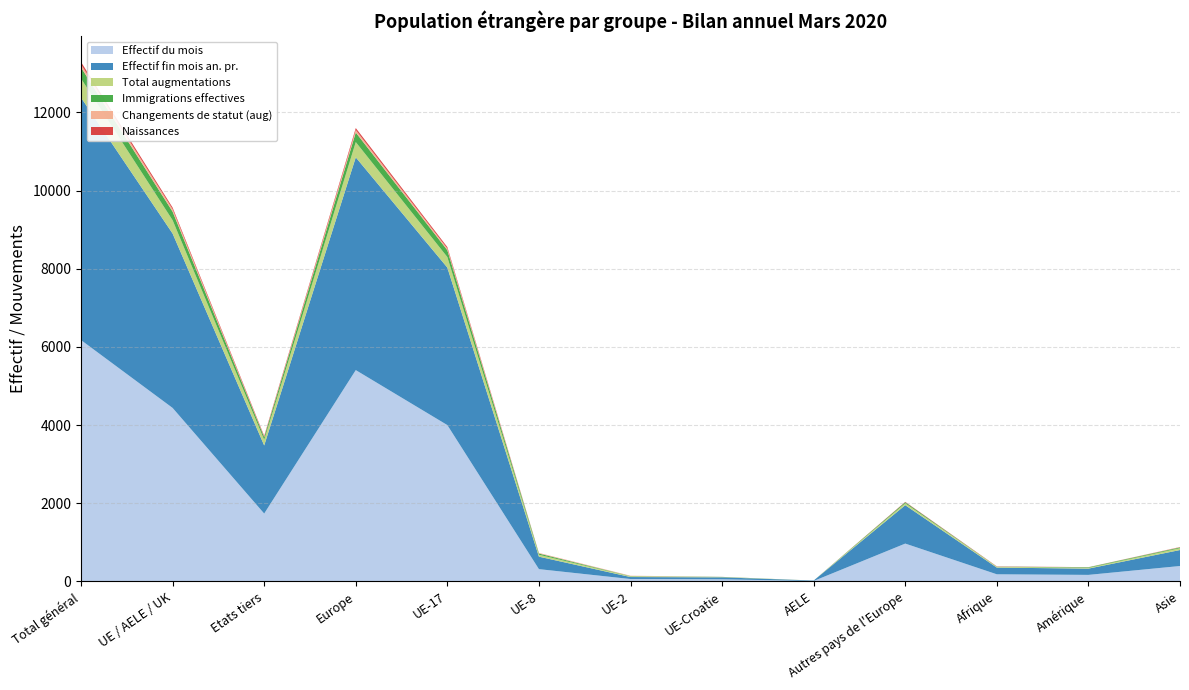

Reading right to left, extract all data points from this chart.

Effectif du mois: Asie=394	Amérique=167	Afrique=182	Autres pays de l'Europe=968	AELE=11	UE-Croatie=53	UE-2=61	UE-8=314	UE-17=4000	Europe=5407	Etats tiers=1736	UE / AELE / UK=4439	Total général=6175
Effectif fin mois an. pr.: Asie=409	Amérique=160	Afrique=171	Autres pays de l'Europe=982	AELE=11	UE-Croatie=51	UE-2=51	UE-8=319	UE-17=4030	Europe=5444	Etats tiers=1743	UE / AELE / UK=4462	Total général=6205
Total augmentations: Asie=47	Amérique=19	Afrique=23	Autres pays de l'Europe=49	AELE=0	UE-Croatie=6	UE-2=17	UE-8=49	UE-17=270	Europe=391	Etats tiers=145	UE / AELE / UK=342	Total général=487
Immigrations effectives: Asie=20	Amérique=15	Afrique=2	Autres pays de l'Europe=27	AELE=0	UE-Croatie=5	UE-2=7	UE-8=31	UE-17=175	Europe=245	Etats tiers=66	UE / AELE / UK=218	Total général=284
Changements de statut (aug): Asie=5	Amérique=3	Afrique=1	Autres pays de l'Europe=0	AELE=0	UE-Croatie=0	UE-2=10	UE-8=11	UE-17=43	Europe=64	Etats tiers=12	UE / AELE / UK=64	Total général=76
Naissances: Asie=5	Amérique=1	Afrique=6	Autres pays de l'Europe=9	AELE=0	UE-Croatie=1	UE-2=0	UE-8=3	UE-17=37	Europe=50	Etats tiers=23	UE / AELE / UK=41	Total général=64